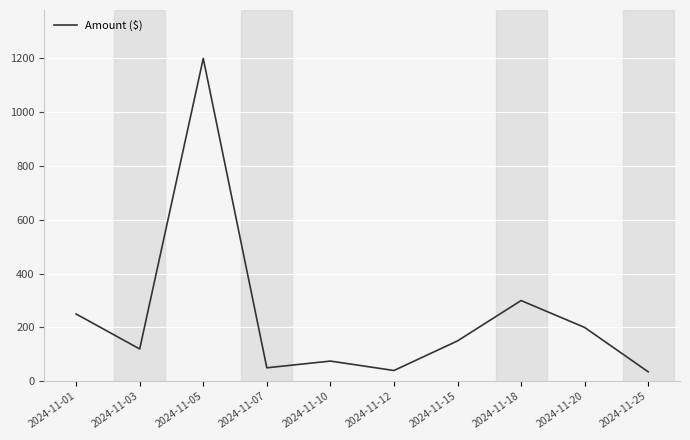

At which label is the value closest to 617?

2024-11-18